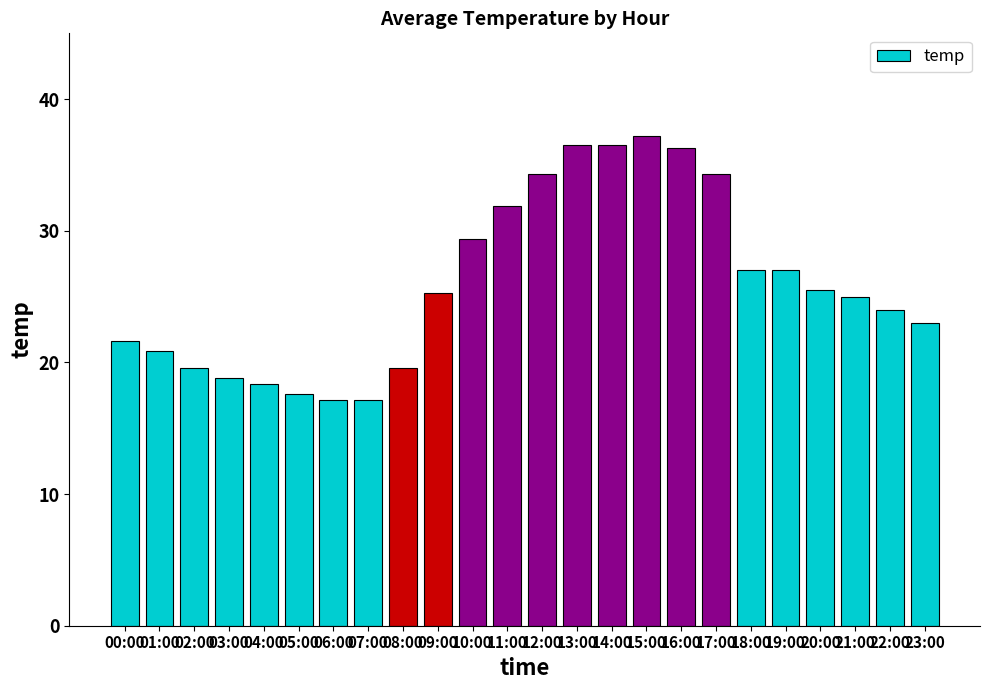

What is the sum of the values at 10:00 and 19:00?

56.4